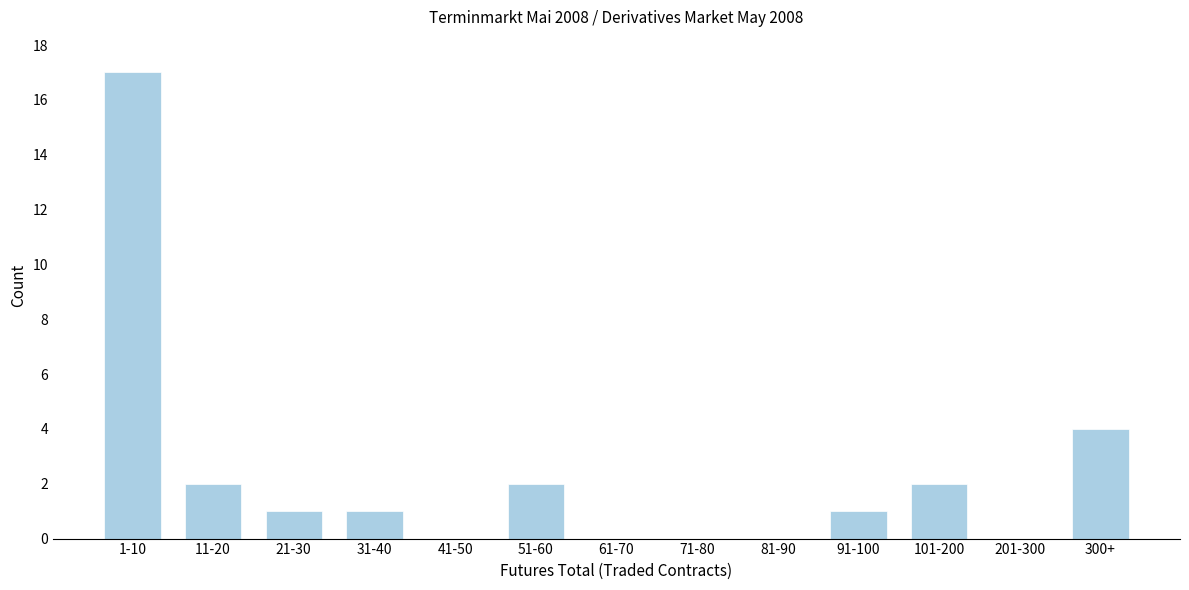

Reading left to right, transcribe all the data shown in this chart.

1-10=17	11-20=2	21-30=1	31-40=1	41-50=0	51-60=2	61-70=0	71-80=0	81-90=0	91-100=1	101-200=2	201-300=0	300+=4